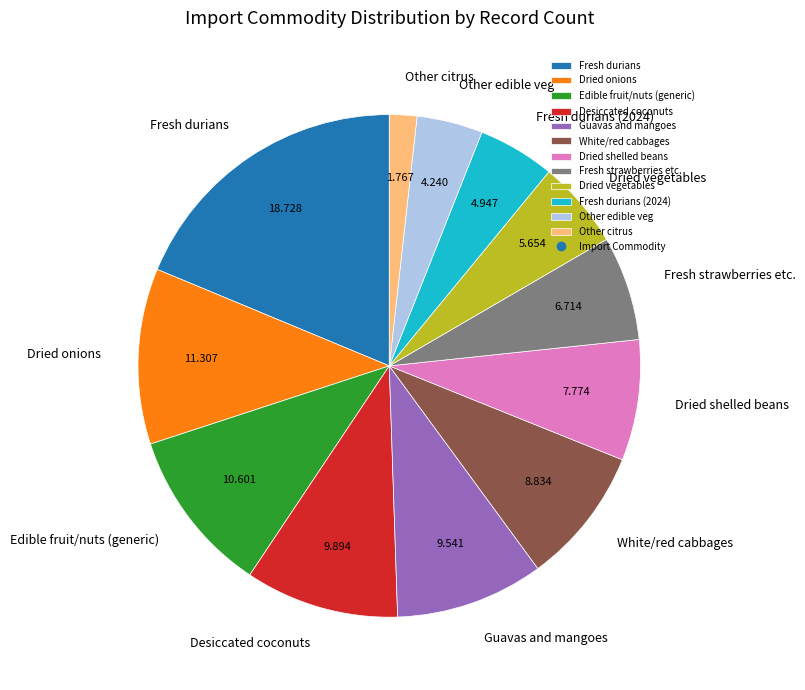

Do Other citrus and Desiccated coconuts together represent more than half of the pie?

No